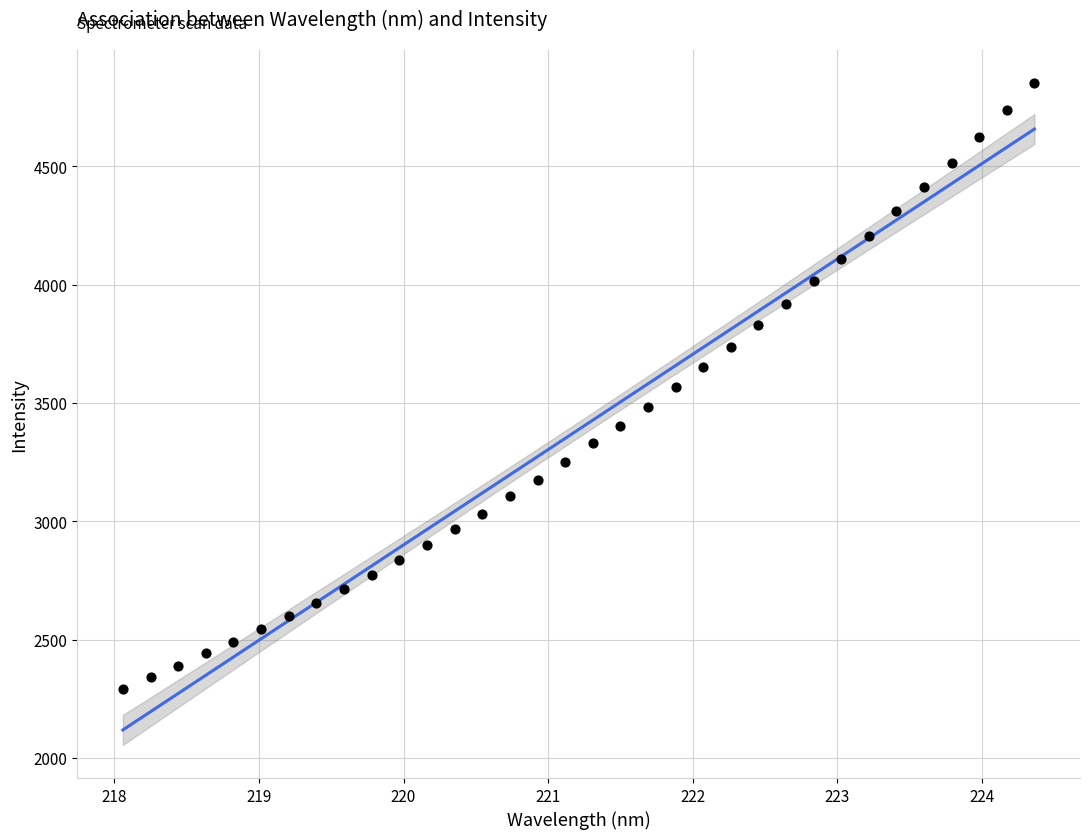

What is the range of X values (max minus min)?

6.3